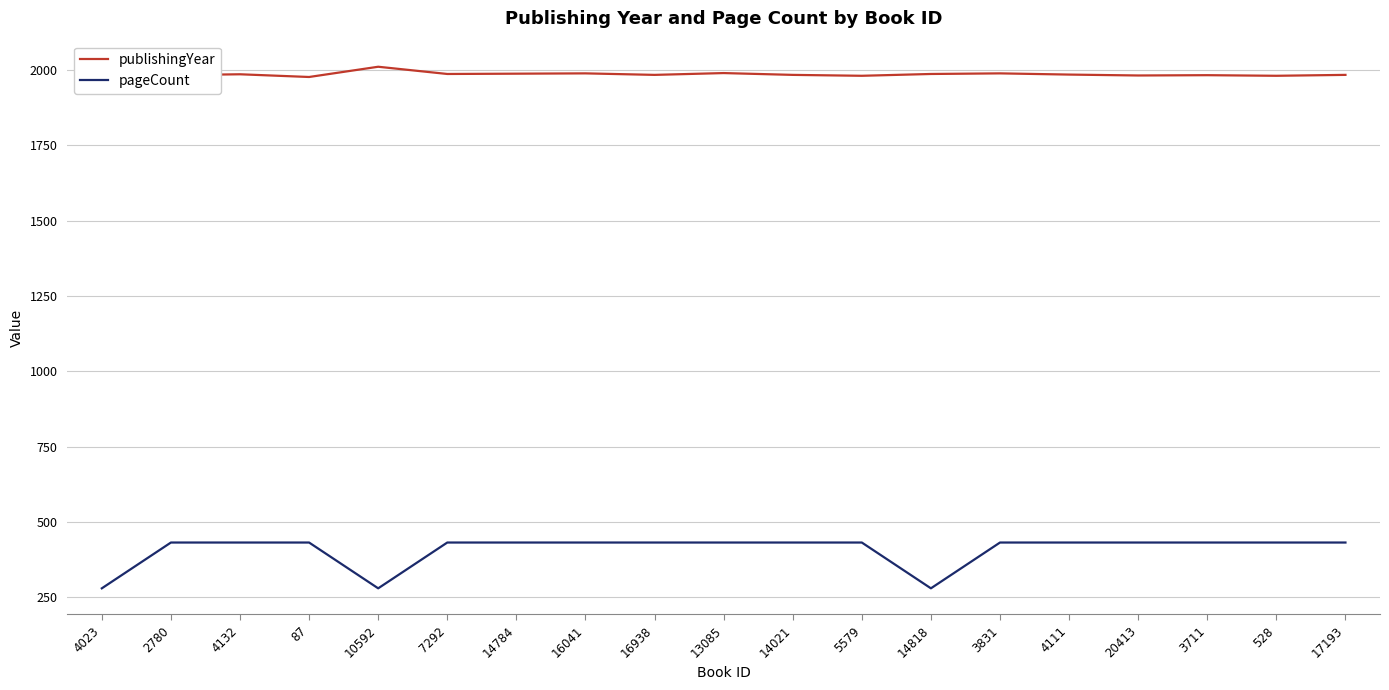

The pageCount series shows 111 at 16938. True or false?

False